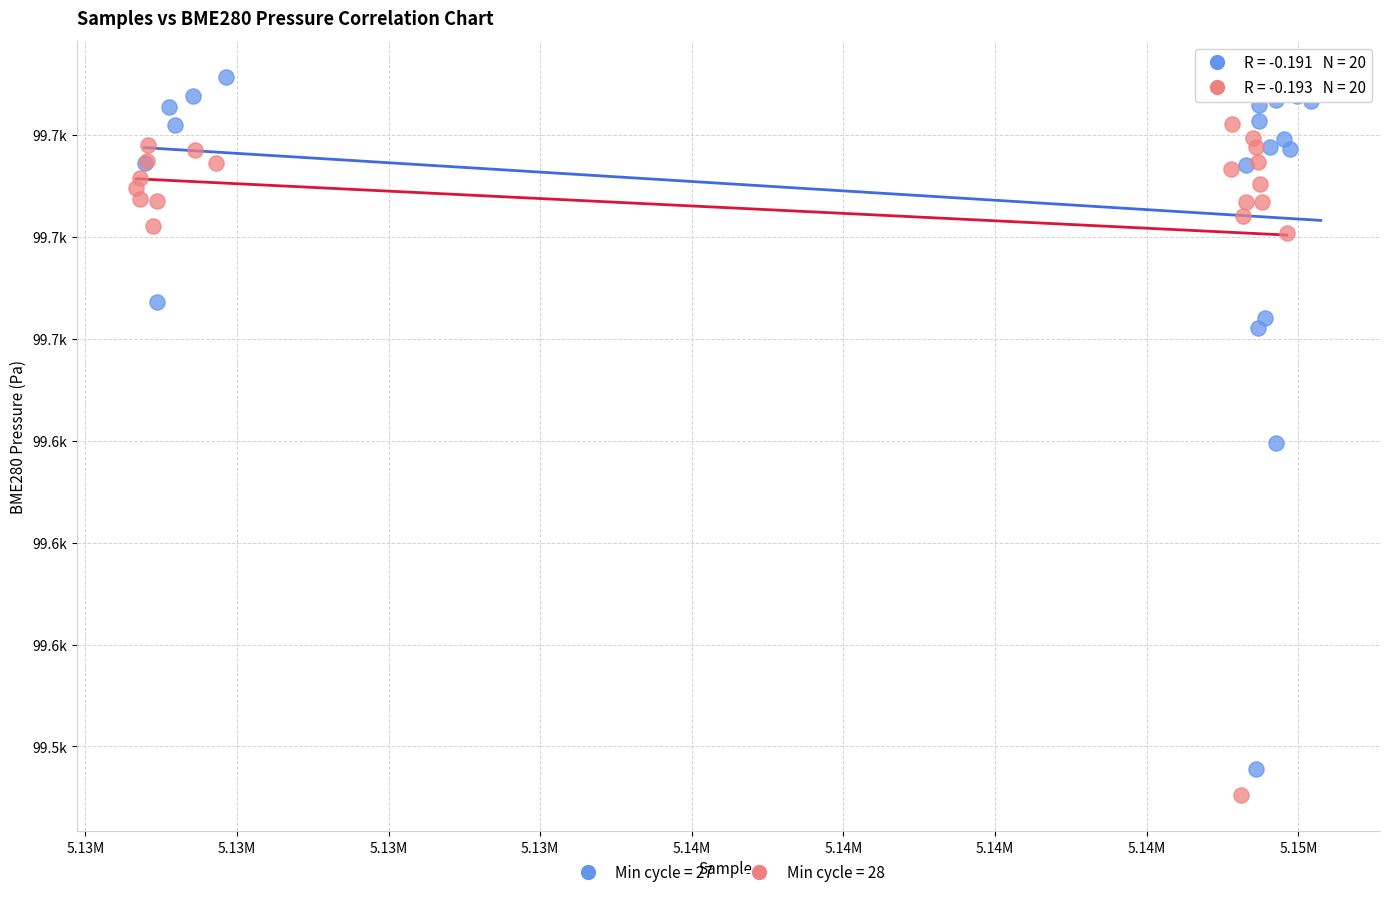

What are all the series names shown in the legend?

Min cycle = 27, Min cycle = 28